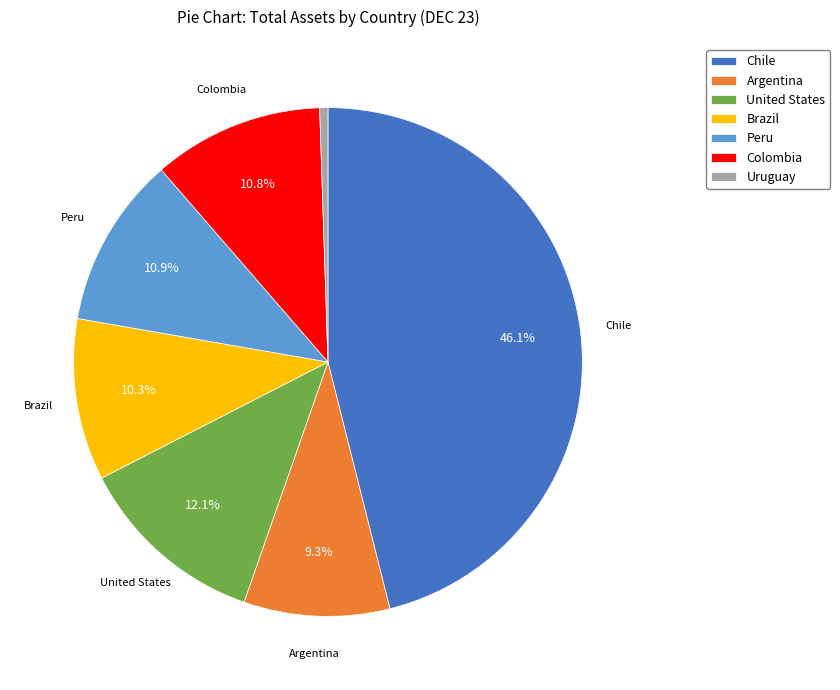

Approximately how many times larger is the value at Peru compared to United States?

0.9